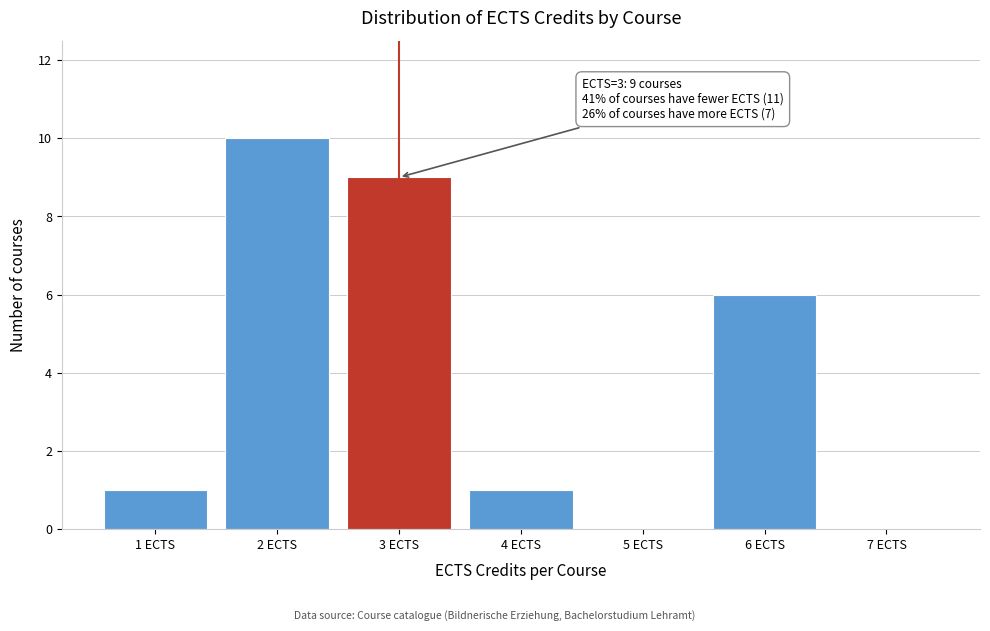

Over which range of the x-axis is the bar tallest?

1.5 to 2.5